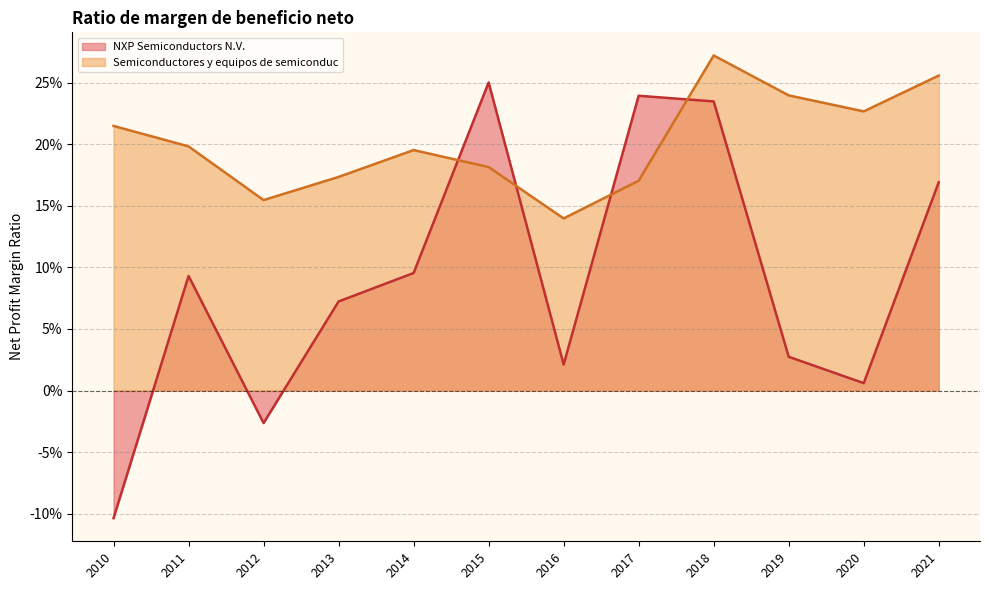

How many lines are shown in the chart?

2